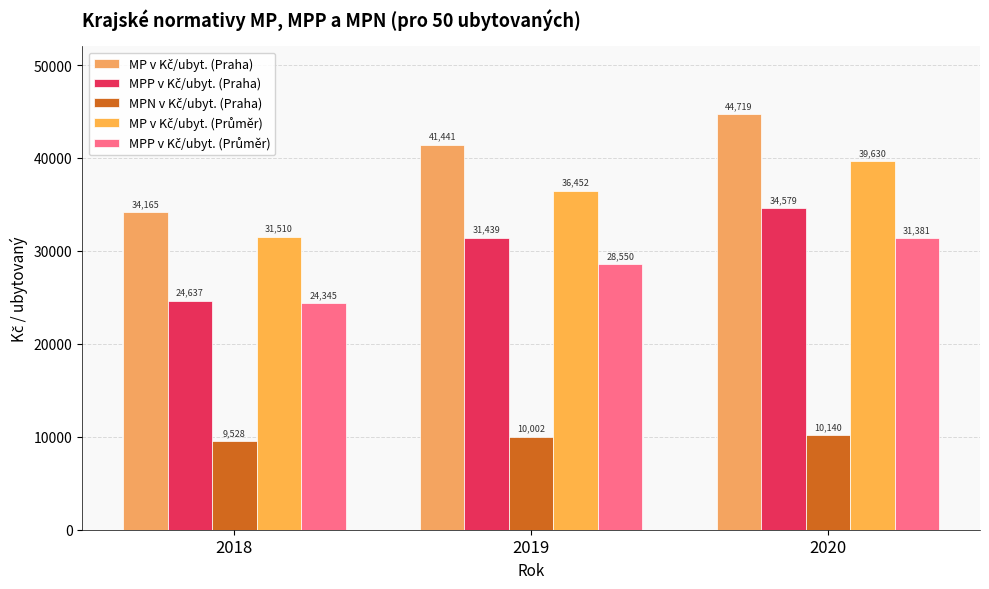

The MP v Kč/ubyt. (Praha) series shows 23490.1 at 2019. True or false?

False